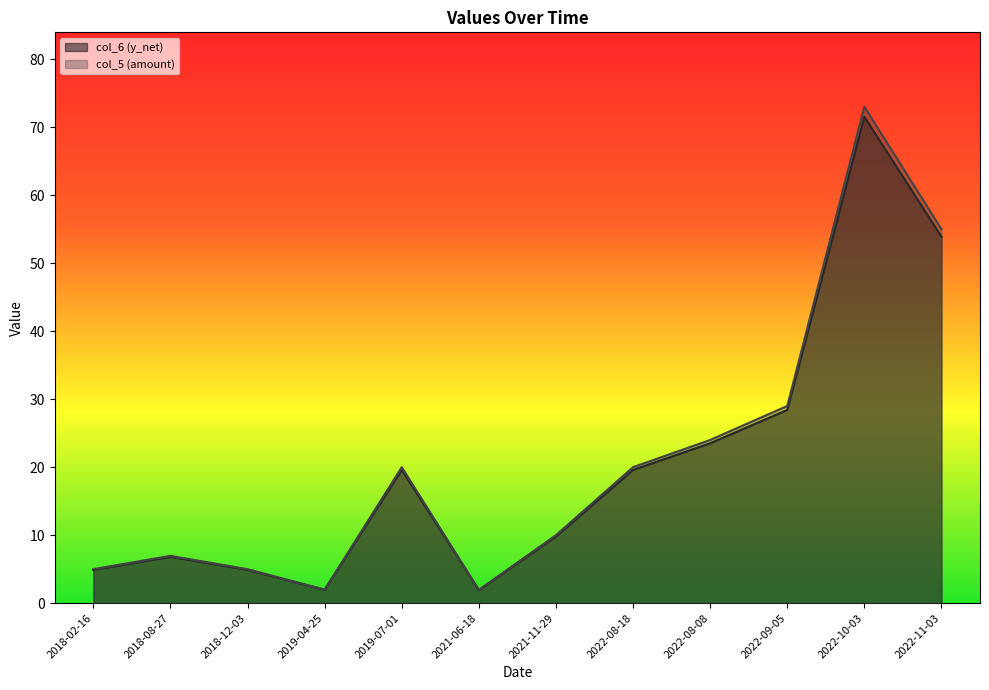

Which series changed the most between 2022-08-08 and 2022-09-05?

col_5 (amount)